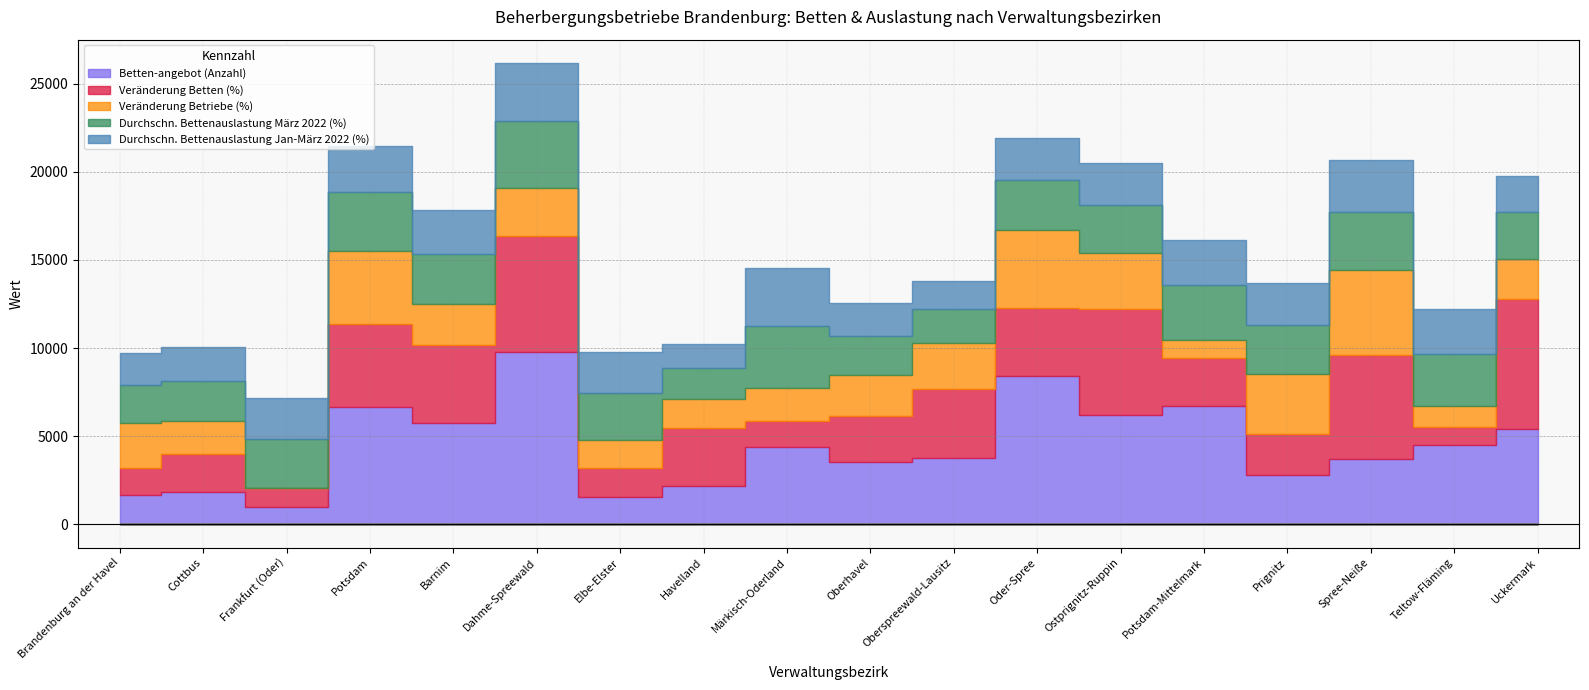

How many data points in Betten-angebot (Anzahl) are less than 4420?

9